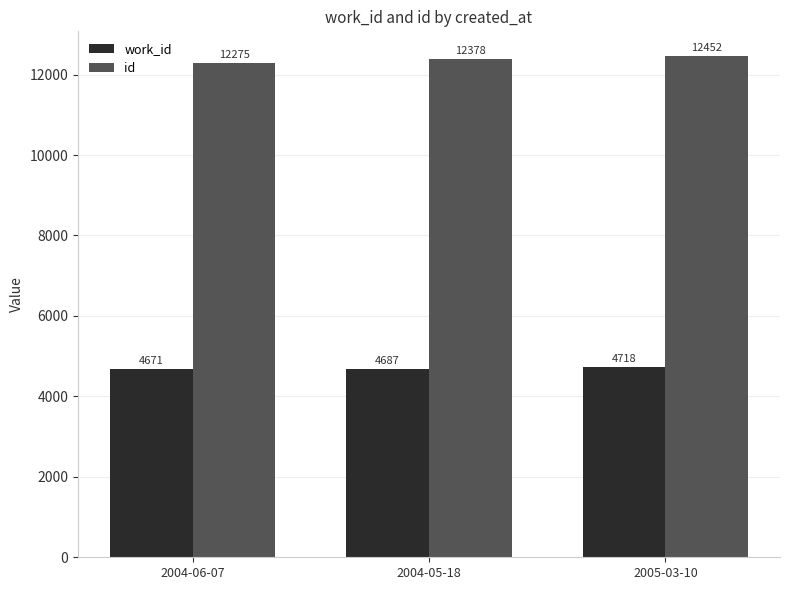

What is the maximum value shown in the chart?

12452